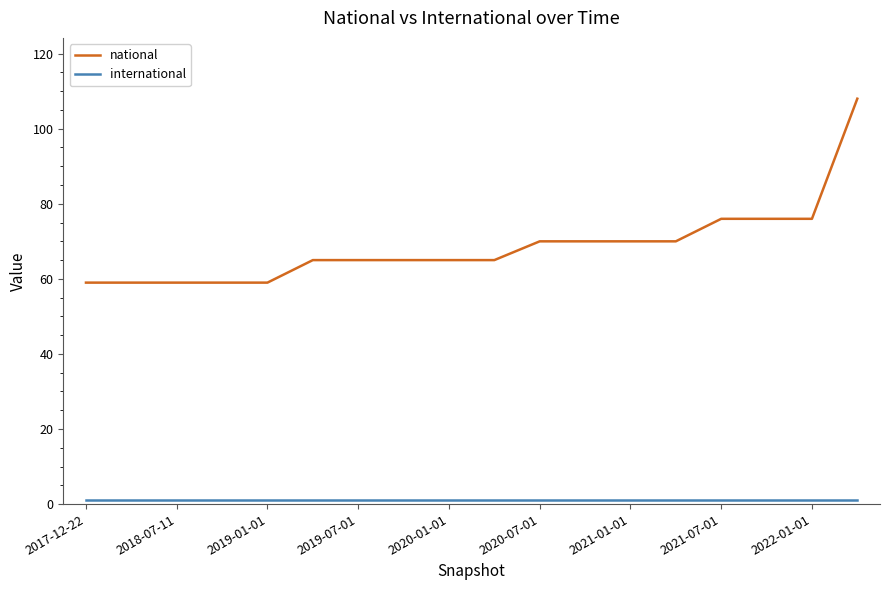

Is this an area chart (filled region under the line)?

No